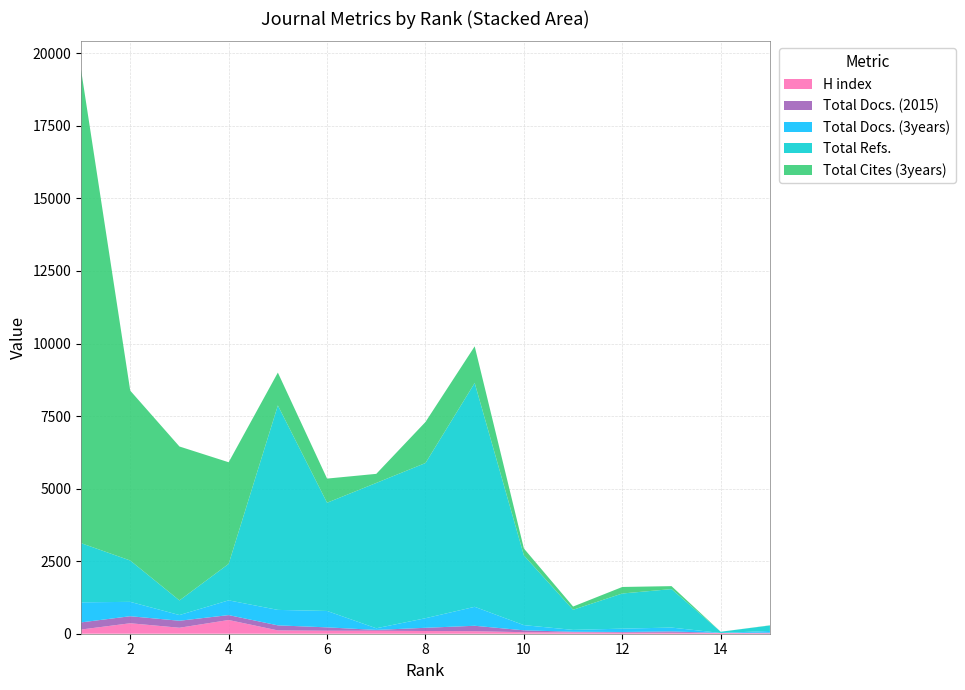

Reading right to left, list all the values displayed in this chart.

H index: 15=14	14=25	13=32	12=35	11=47	10=53	9=86	8=94	7=102	6=103	5=114	4=473	3=206	2=361	1=144
Total Docs. (2015): 15=22	14=2	13=47	12=25	11=21	10=64	9=188	8=110	7=29	6=116	5=174	4=169	3=241	2=242	1=246
Total Docs. (3years): 15=60	14=0	13=133	12=115	11=64	10=179	9=653	8=330	7=57	6=565	5=533	4=508	3=196	2=495	1=692
Total Refs.: 15=188	14=41	13=1326	12=1211	11=694	10=2402	9=7713	8=5348	7=5008	6=3730	5=7046	4=1257	3=505	2=1425	1=2040
Total Cites (3years): 15=6	14=0	13=102	12=225	11=111	10=239	9=1264	8=1415	7=313	6=832	5=1132	4=3502	3=5304	2=5854	1=16319